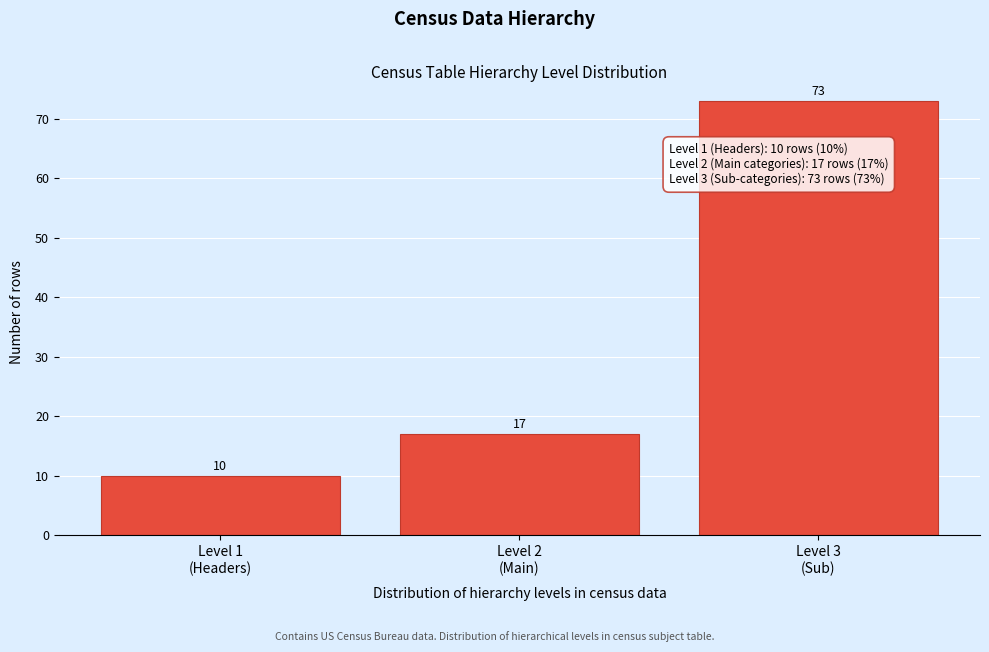

Reading left to right, extract all data points from this chart.

10	17	73